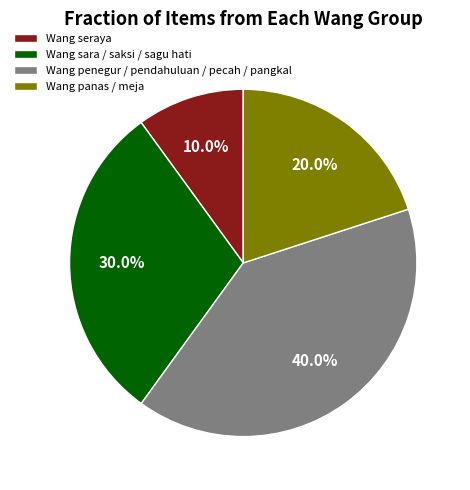

What is the ratio of the value at Wang panas / meja to the value at Wang seraya?

2.0